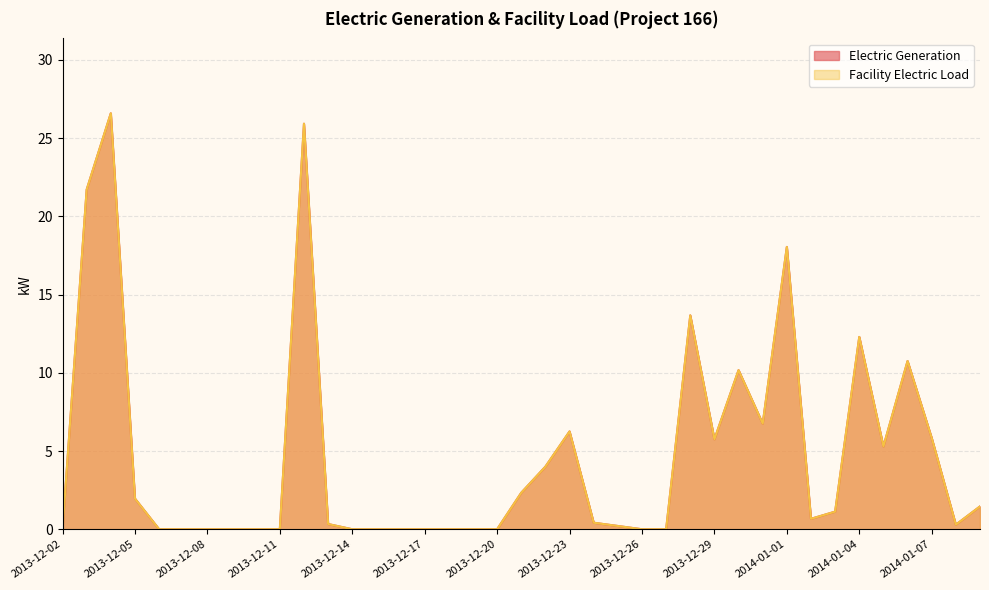

At which category is the sum across all series the highest?

2013-12-04